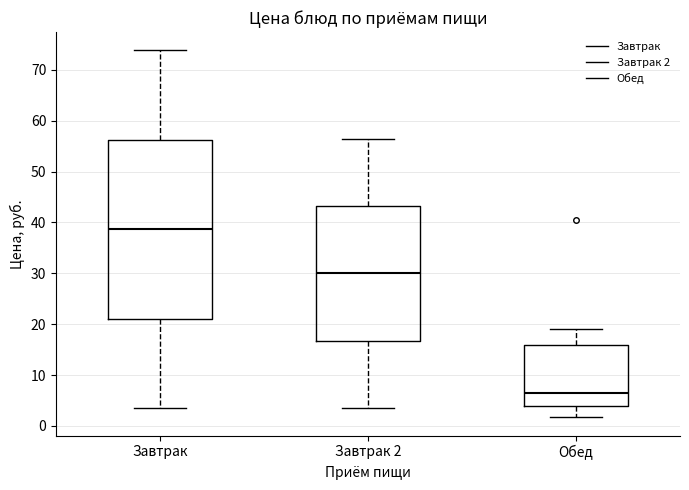

Which box has the highest median line?

Завтрак